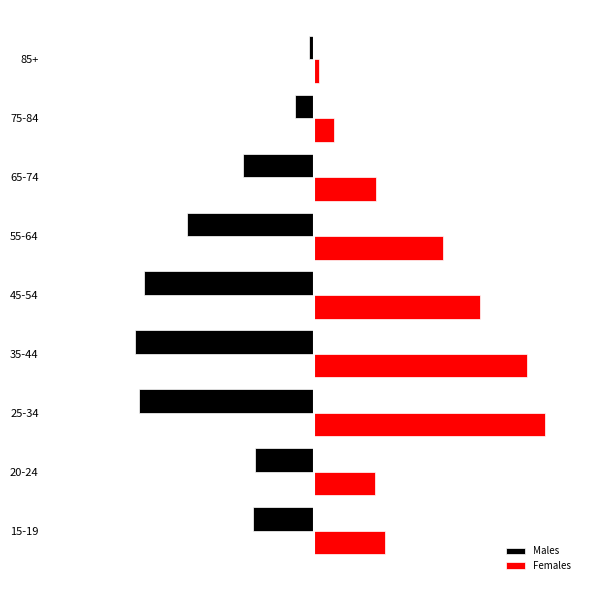

What are all the series names shown in the legend?

Males, Females